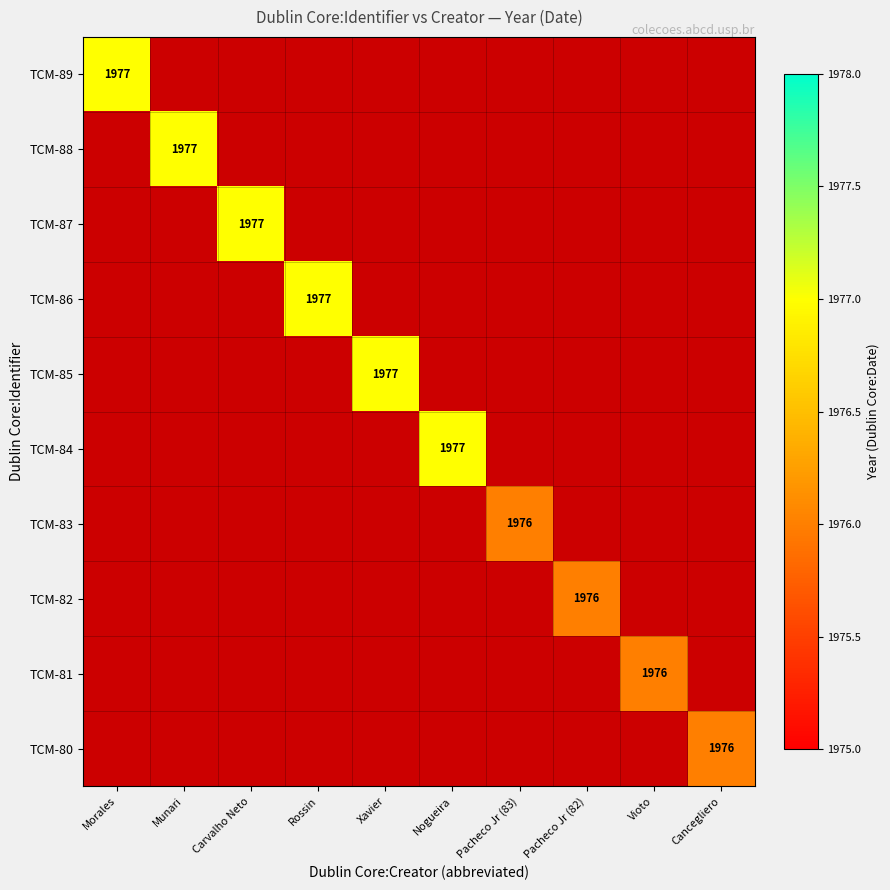

Is it true that TCM-83 equals 1099 at Pacheco Jr (83)?

False